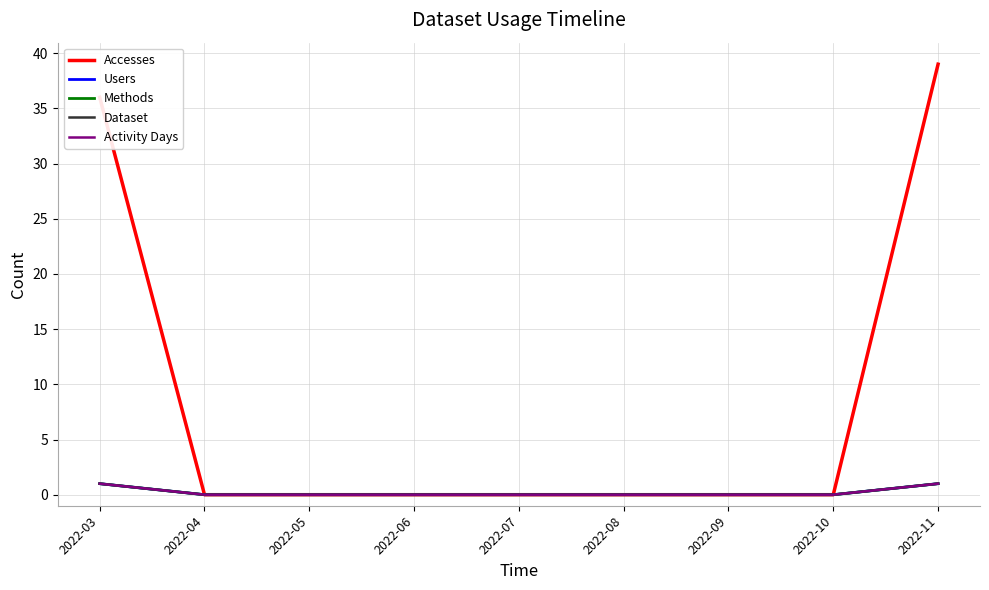

Does the chart display data point markers on the line(s)?

No